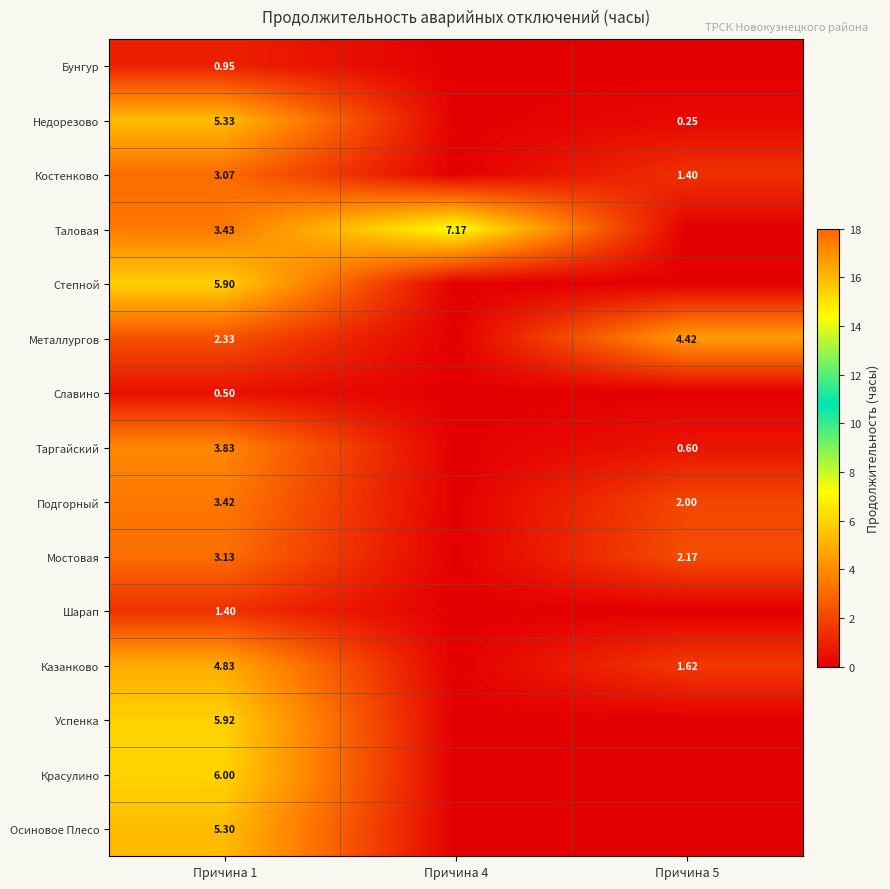

What is the sum of all Красулино values?

6.0